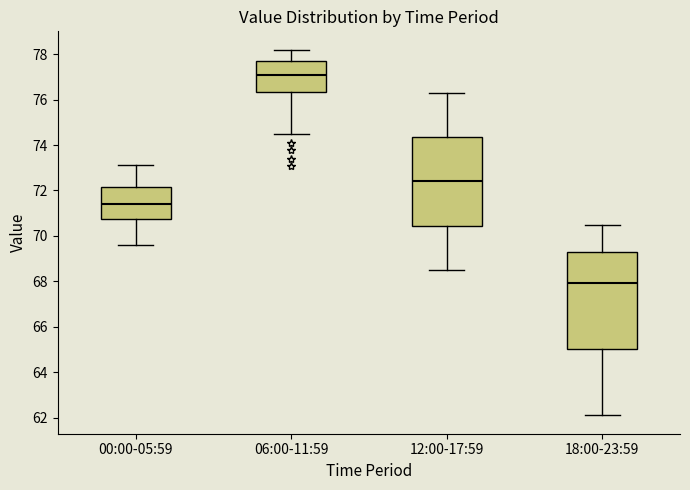

Which box's median line is the lowest?

18:00-23:59